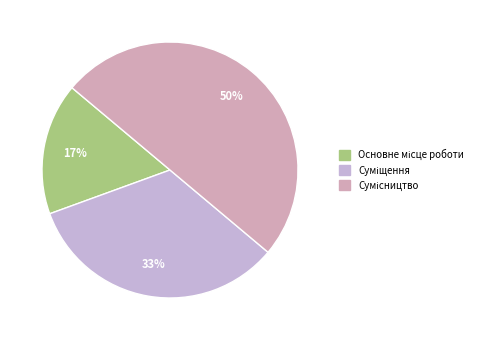

How many segments does this pie chart have?

3